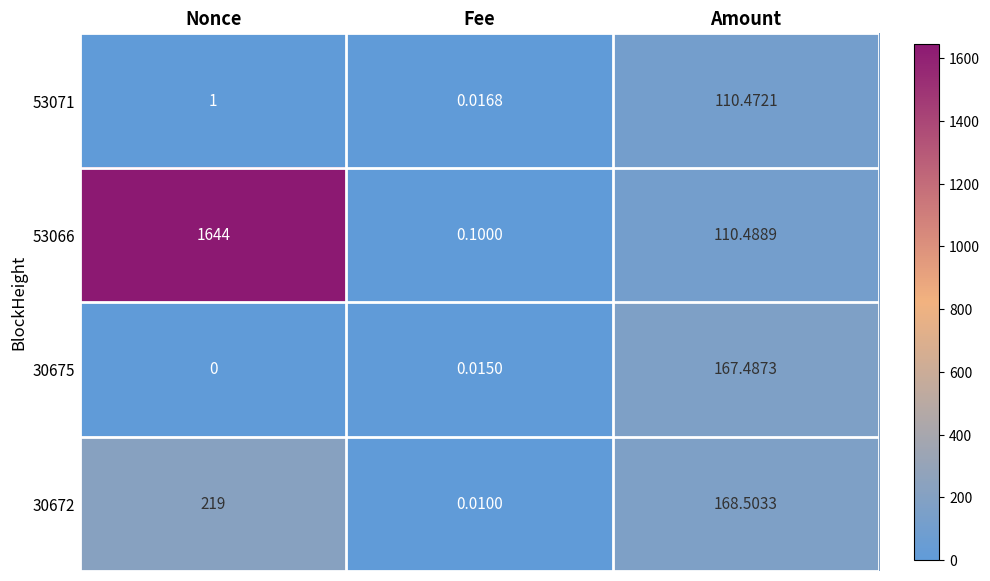

How many series are shown in this chart?

4